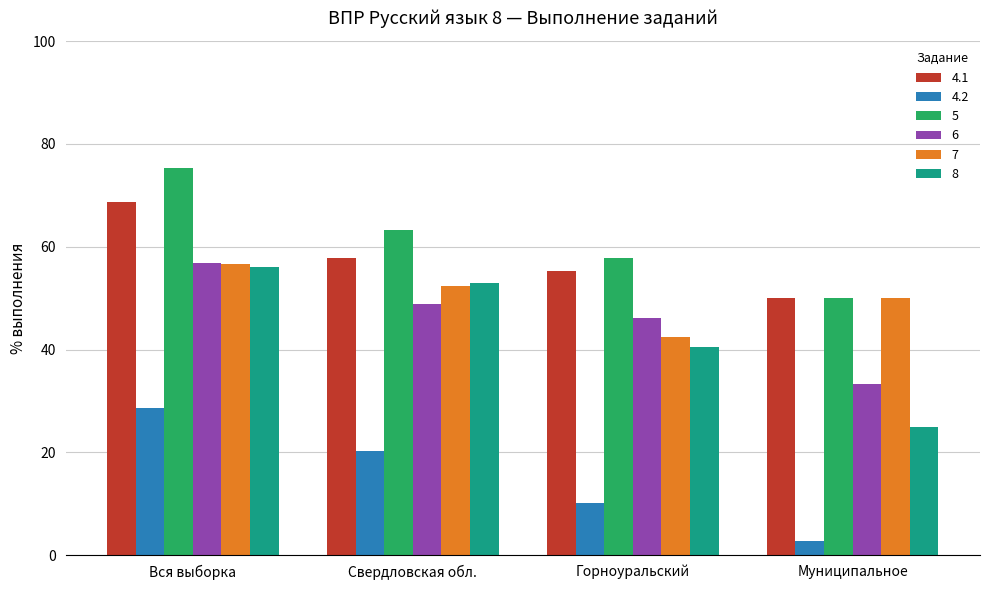

What is the value of the 6 bar at the 4th from the left?

33.3